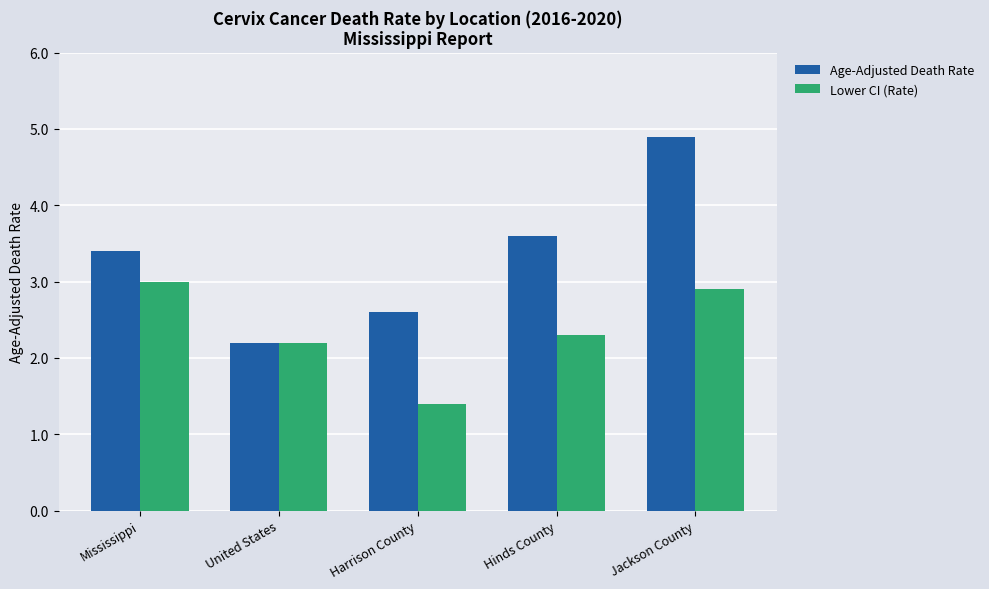

How many values in the Age-Adjusted Death Rate series are below 3?

2